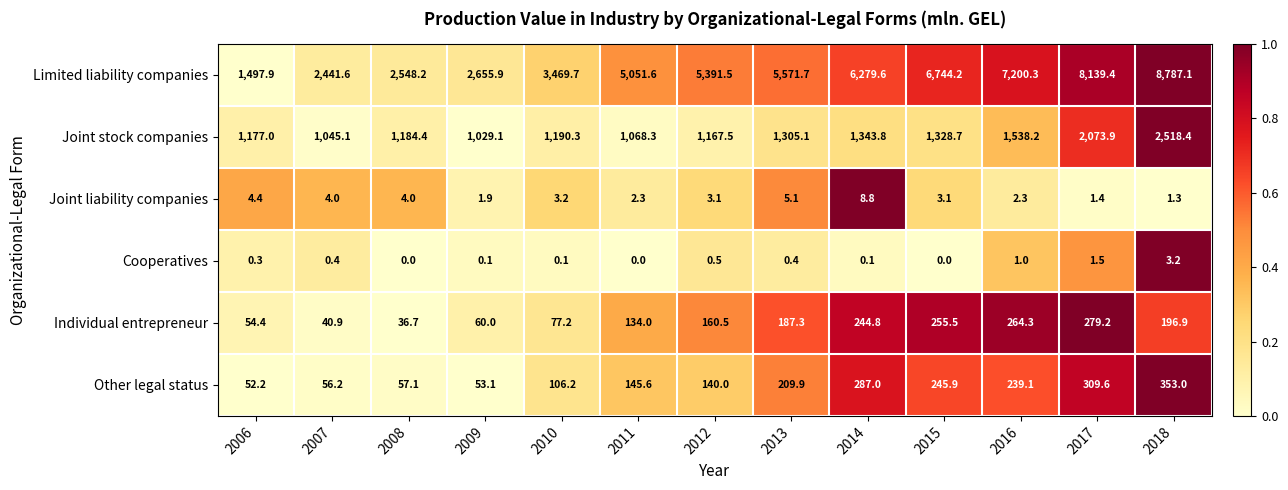

What is the difference between the highest and lowest values at 2015?

6744.2